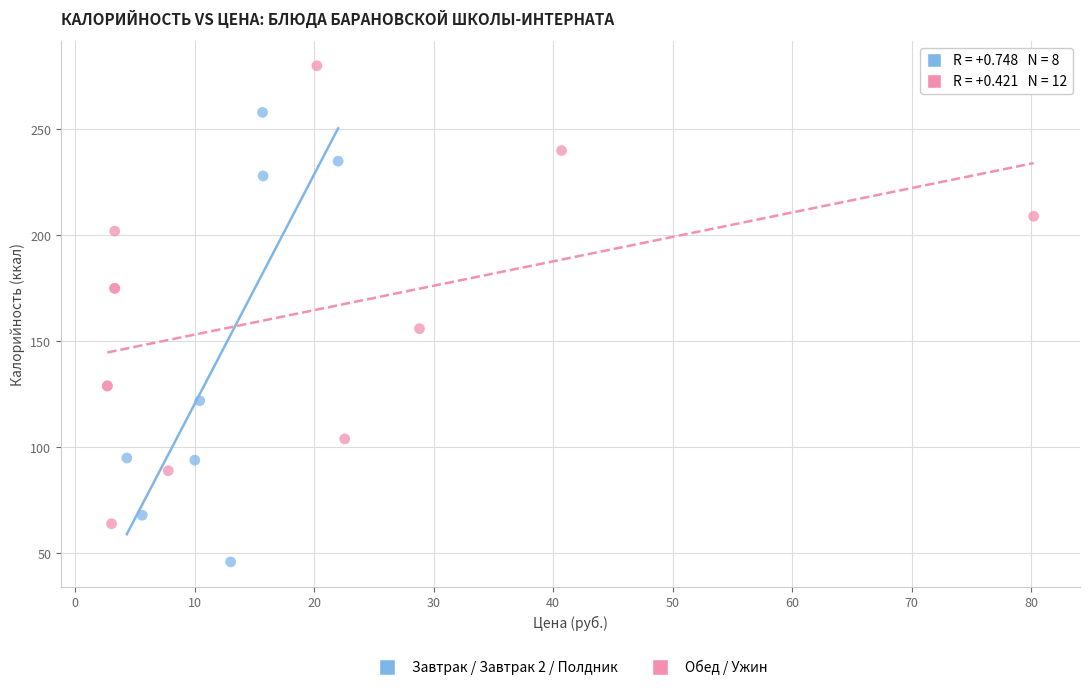

Which series has the widest spread of Y values?

Обед / Ужин